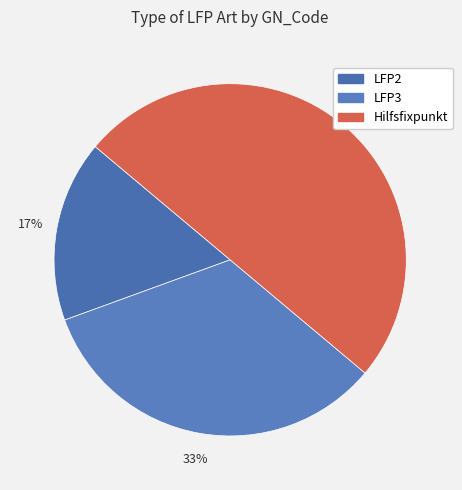

Which slice is the largest?

Hilfsfixpunkt